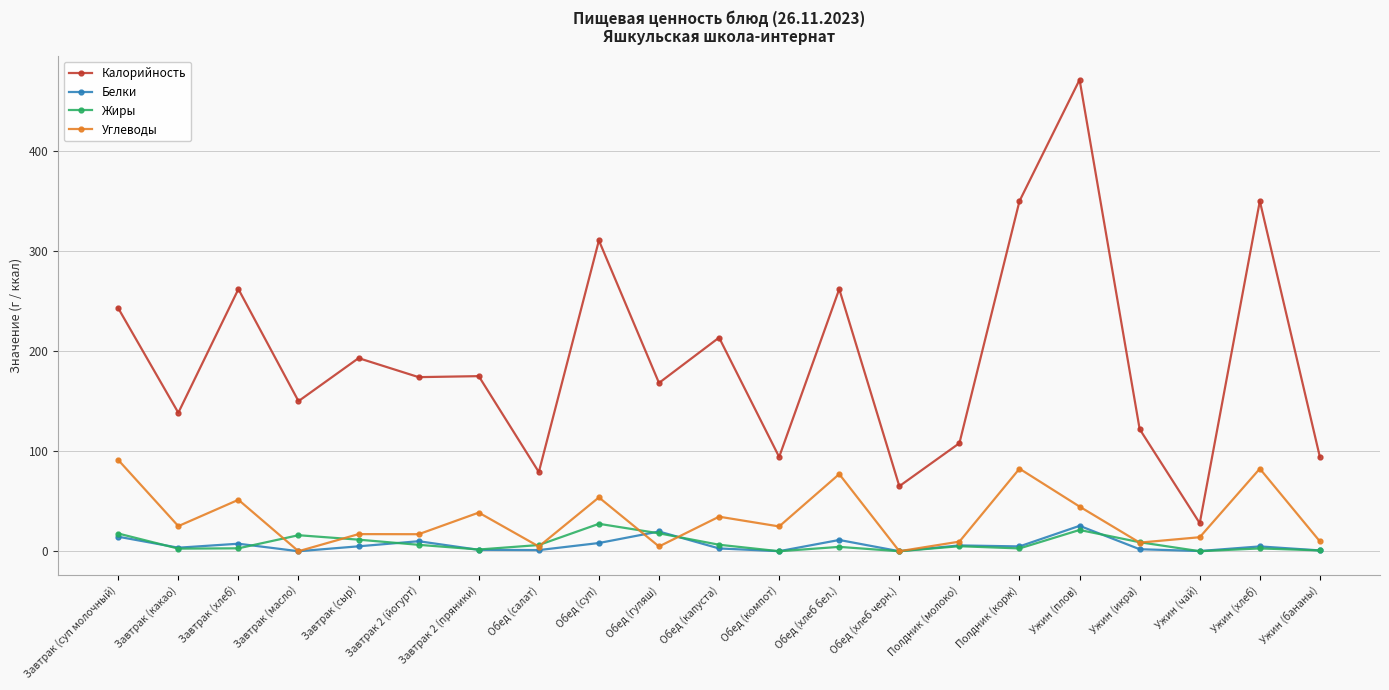

True or false: Углеводы and Белки intersect in this chart.

True